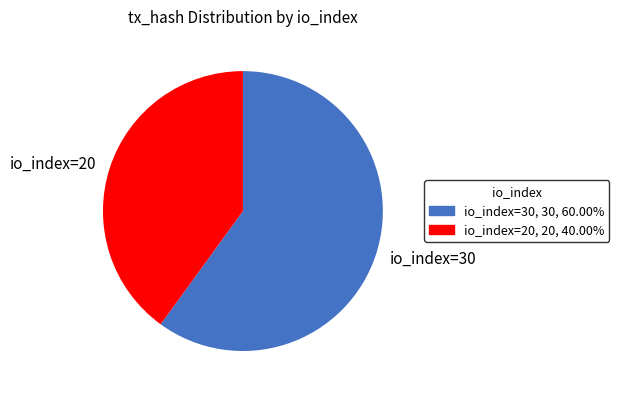

Combined, do io_index=20 and io_index=30 account for over 50%?

Yes